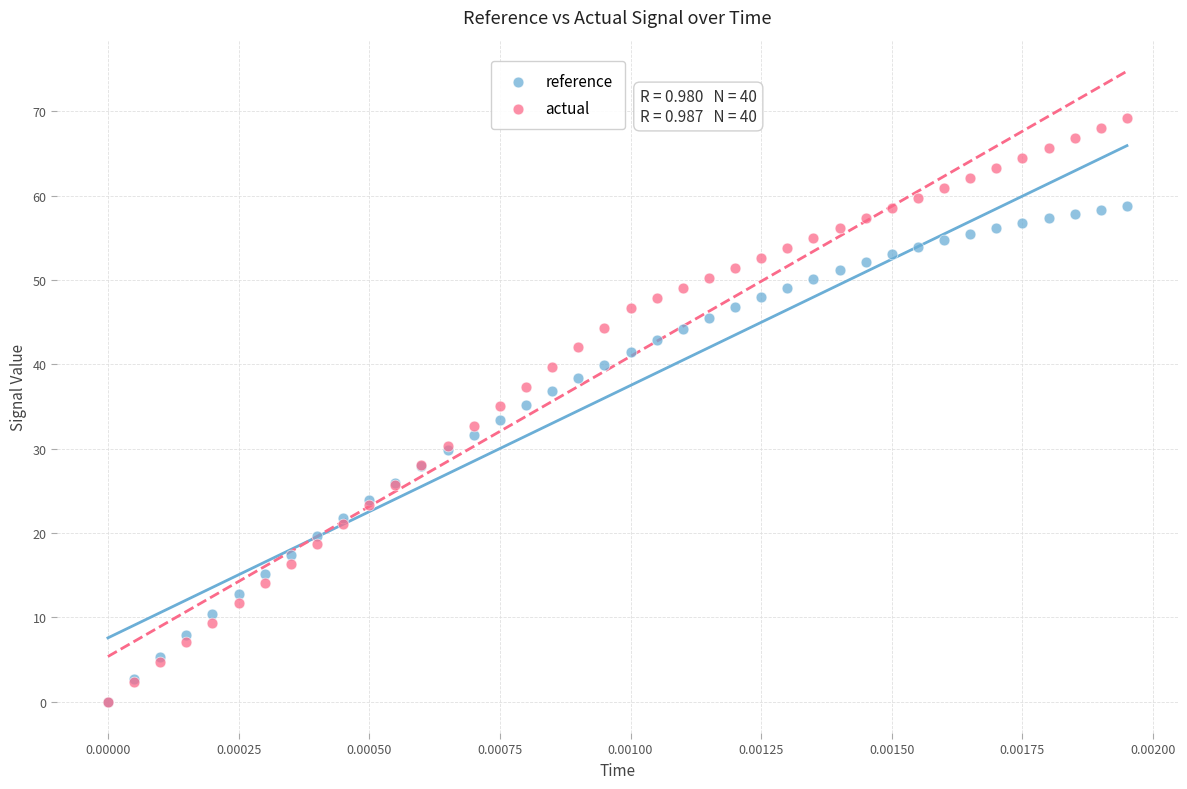

What are all the series names shown in the legend?

reference, actual